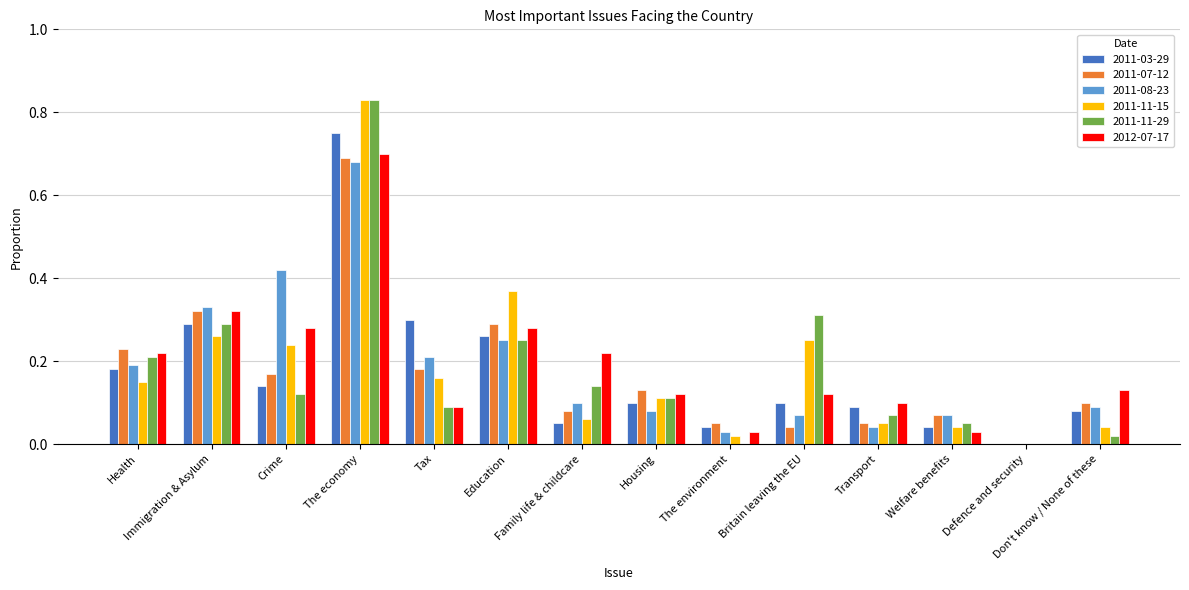

What is the sum of all 2011-03-29 values?

2.4